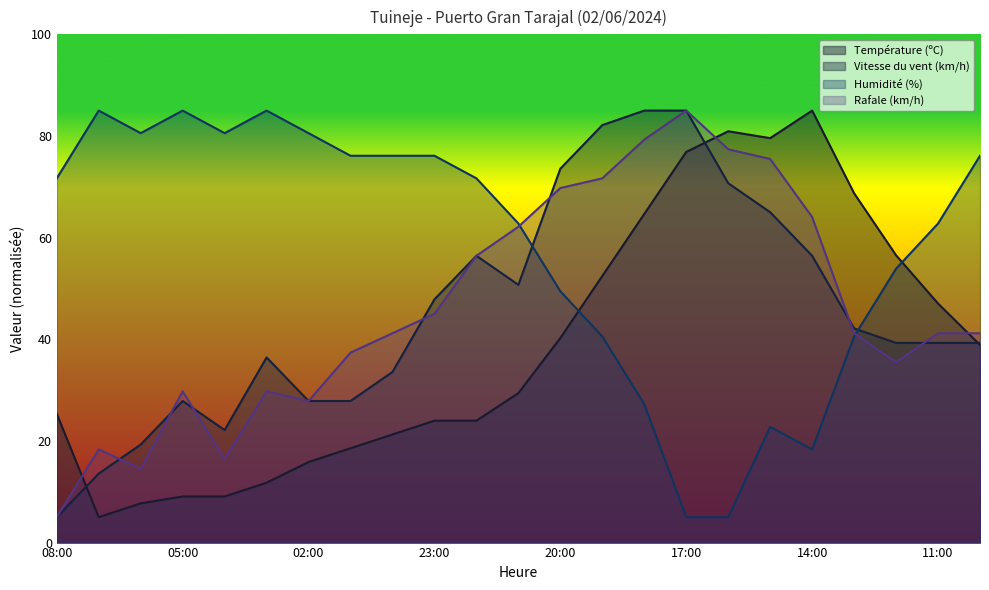

What is the difference between the maximum and minimum values in the Rafale (km/h) series?

80.0